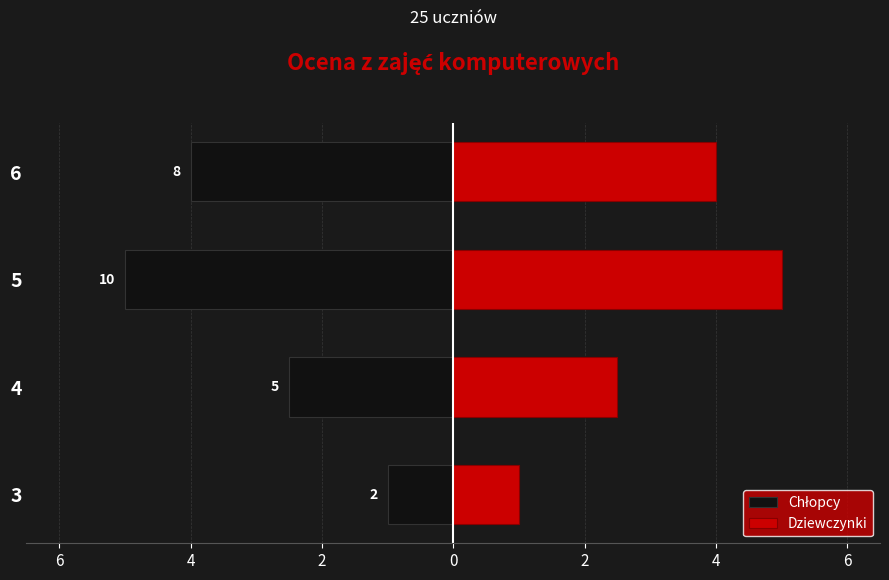

Which series has the largest total across all categories?

Dziewczynki